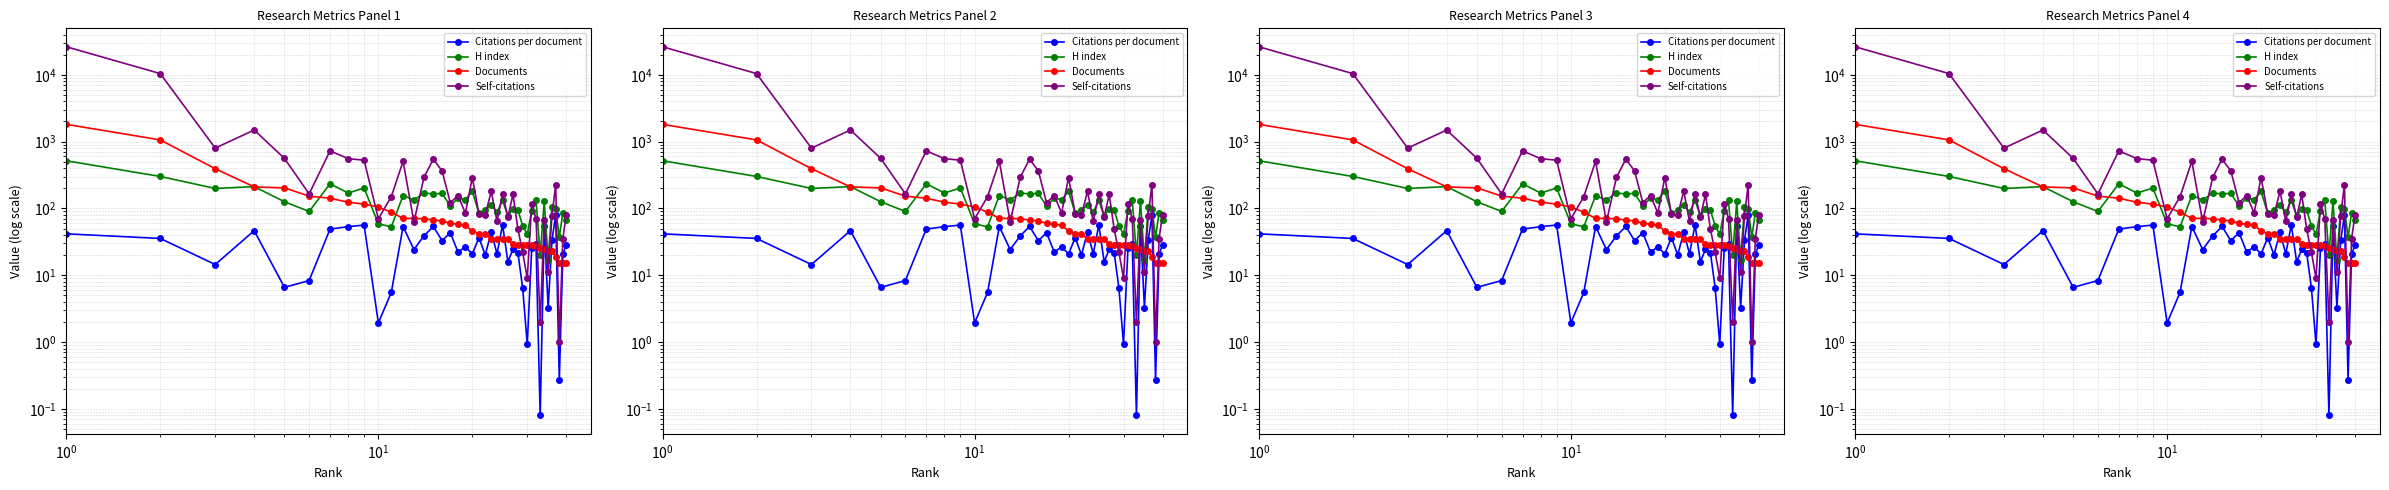

At how many categories does at least one series exceed 25422?

1